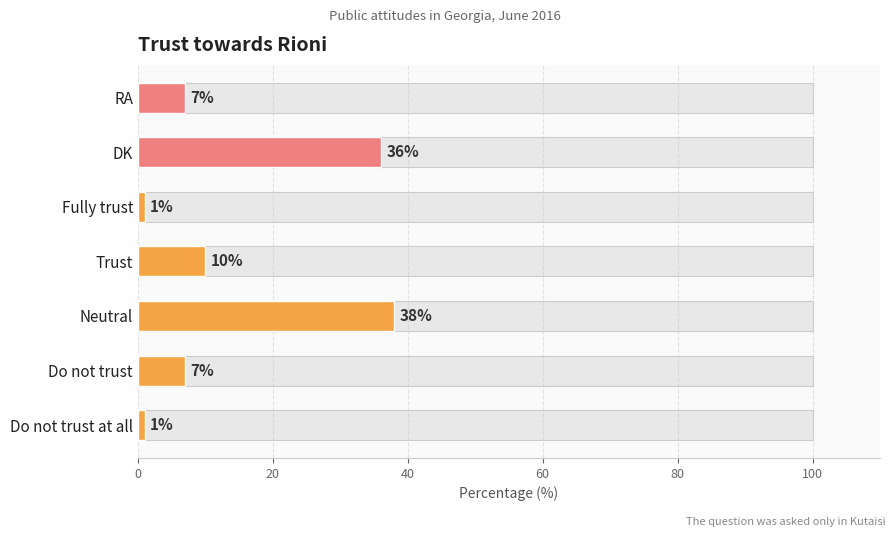

Reading left to right, transcribe all the data shown in this chart.

1	7	38	10	1	36	7